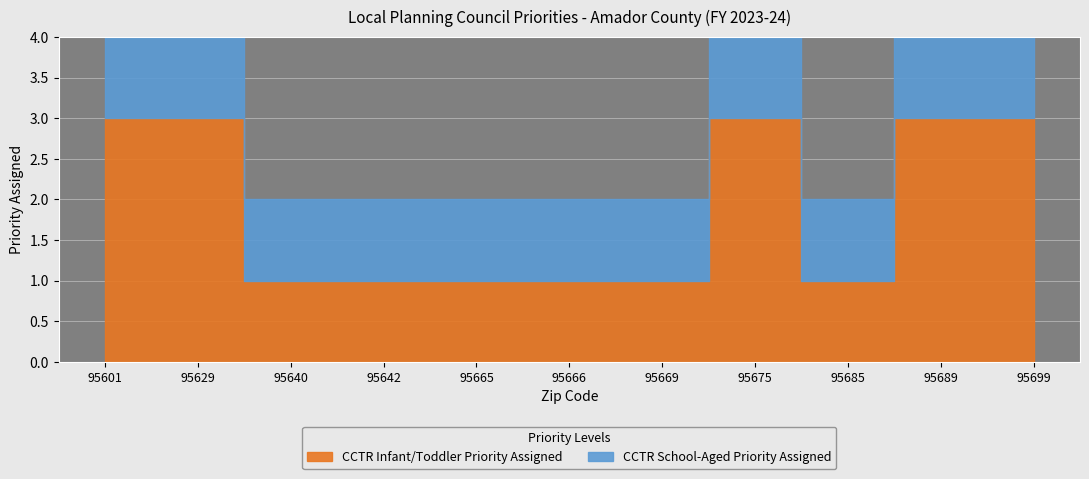

Rank the series at 95666 from lowest to highest value.

CCTR Infant/Toddler Priority Assigned, CCTR School-Aged Priority Assigned